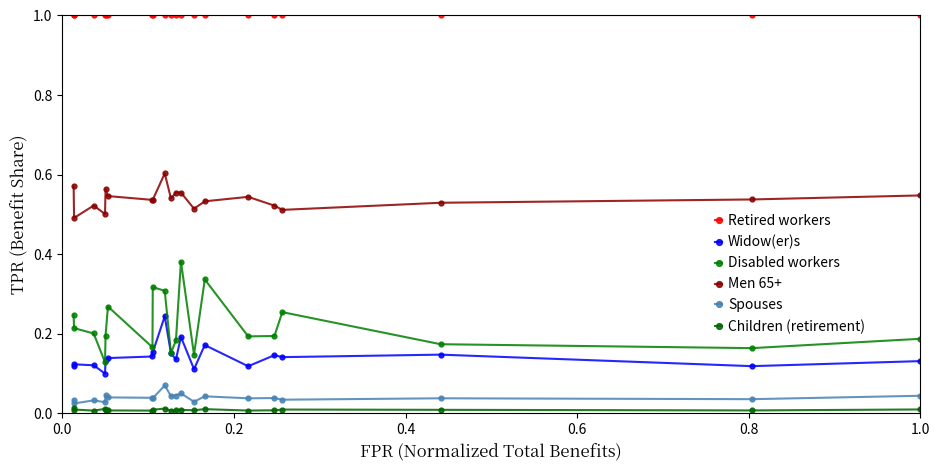

Does the chart display data point markers on the line(s)?

Yes